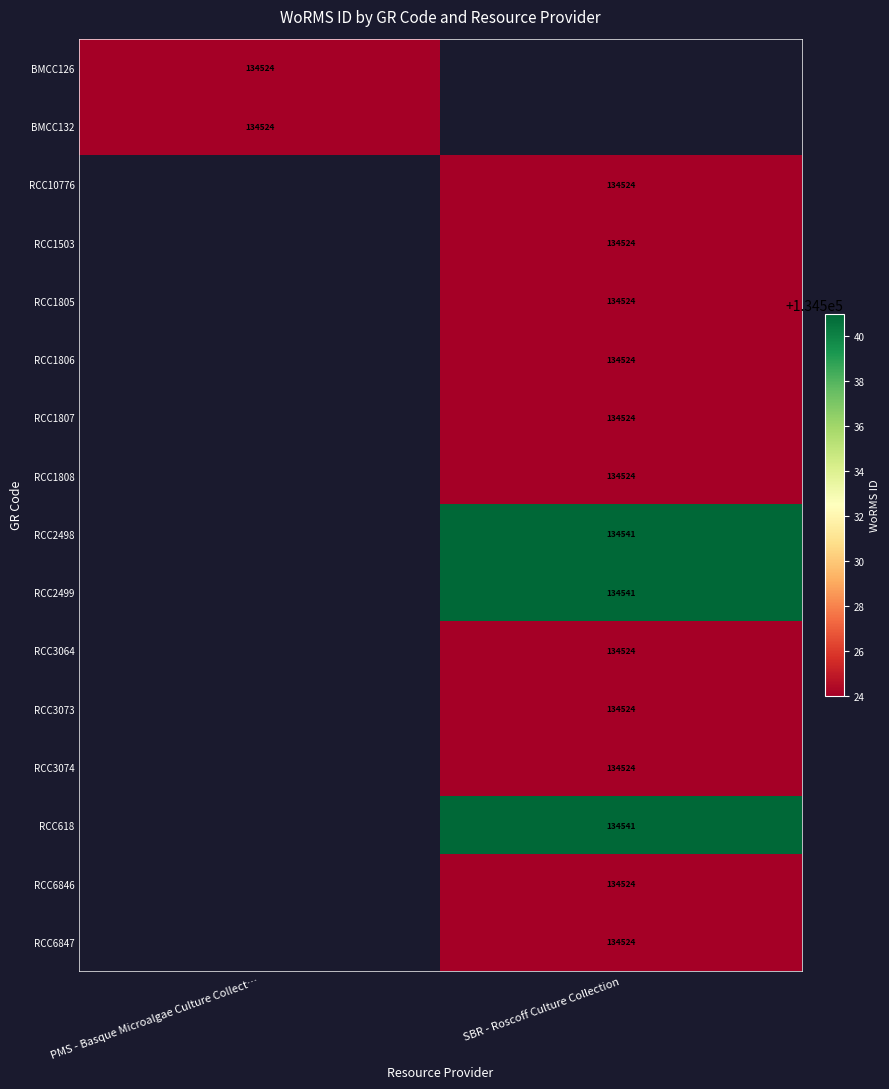

Is it true that RCC1807 equals 34974 at SBR - Roscoff Culture Collection?

False